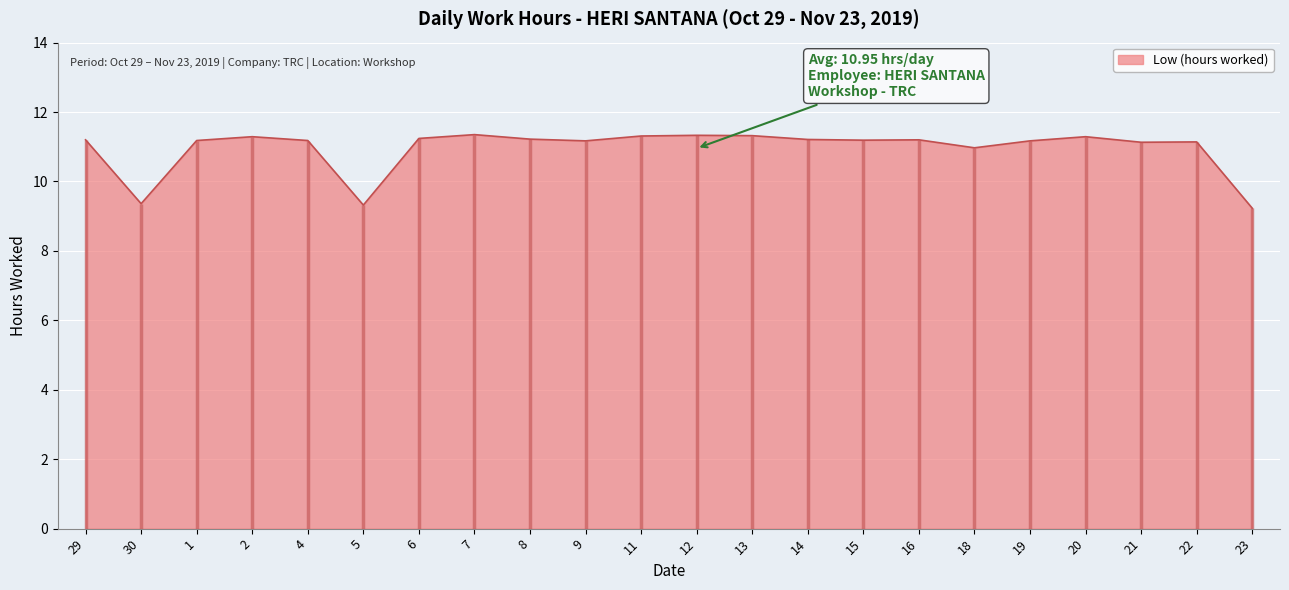

What is the minimum value shown in the chart?

9.2